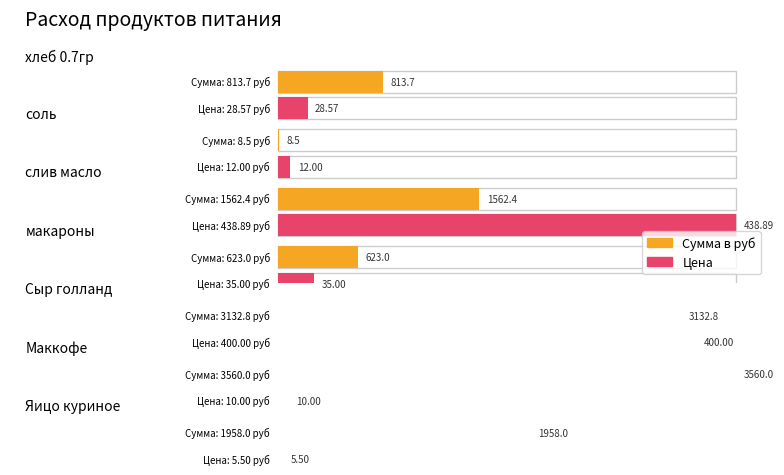

Where is Цена nearest to the value 222?

Сыр голланд